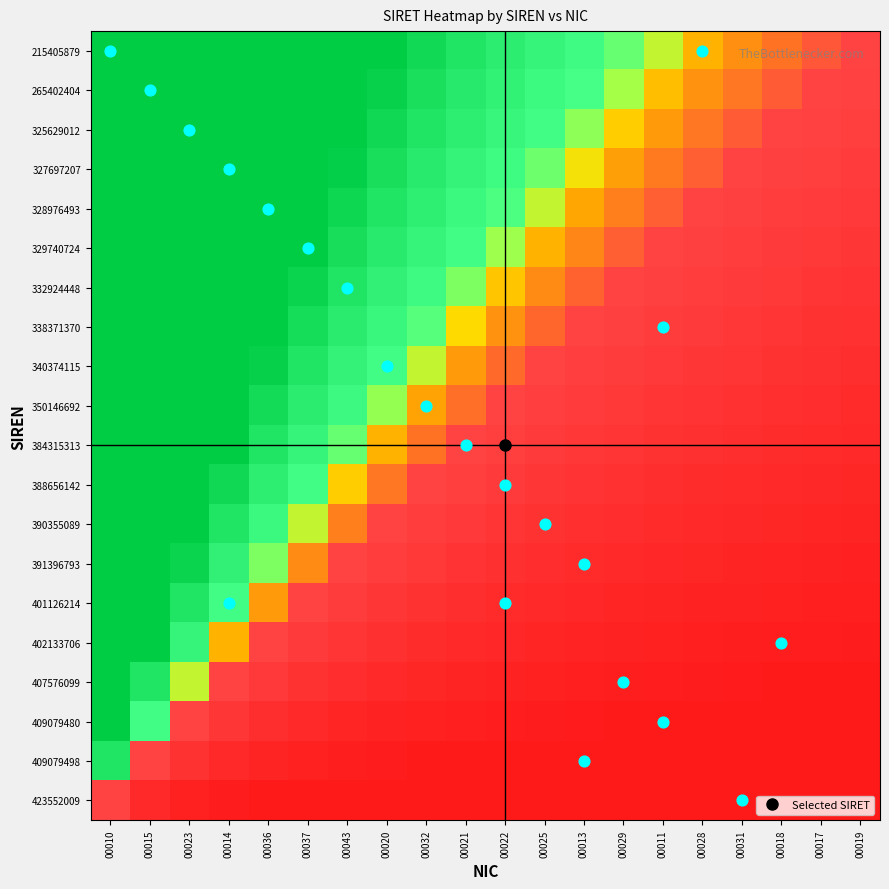

What is the smallest value displayed?

0.1